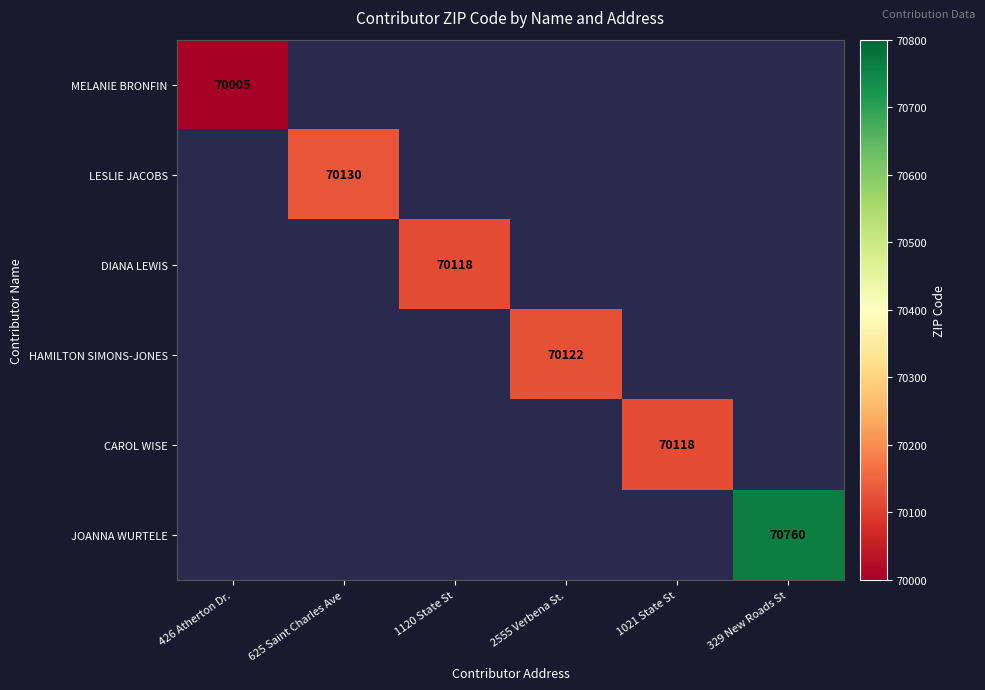

True or false: MELANIE BRONFIN has a value of 70005 at 426 Atherton Dr..

True